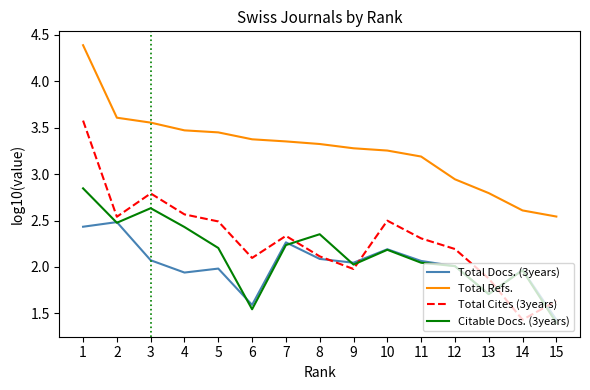

At which category does the chart reach its peak across all series?

1